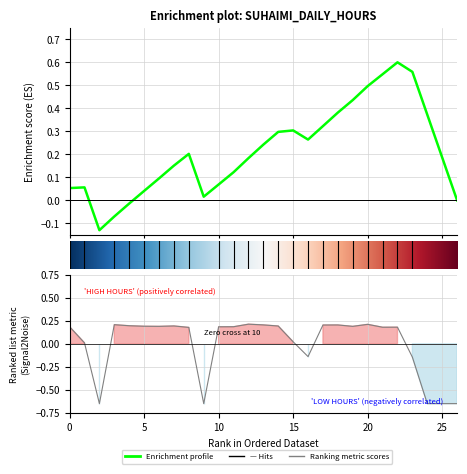

Reading left to right, what are all the values shown in this chart?

1=0.2	2=0.0	3=-0.6	4=0.2	5=0.2	6=0.2	7=0.2	8=0.2	9=0.2	10=-0.6	11=0.2	12=0.2	13=0.2	14=0.2	15=0.2	16=0.0	17=-0.1	18=0.2	19=0.2	20=0.2	21=0.2	22=0.2	23=0.2	24=-0.1	25=-0.6	26=-0.6	27=-0.6